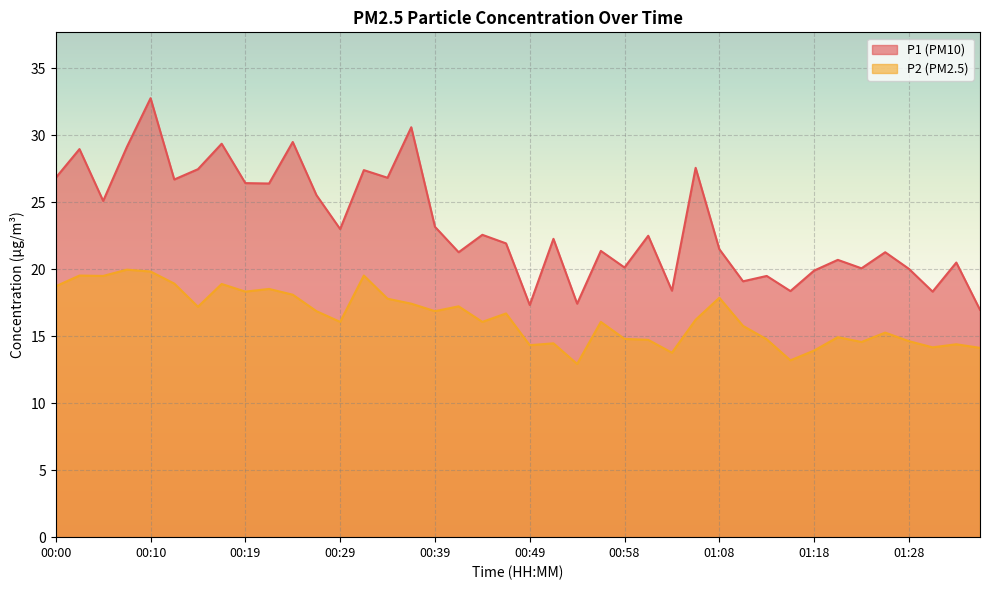

Reading left to right, extract all data points from this chart.

P1: 26.8	29.0	25.1	29.1	32.8	26.7	27.5	29.4	26.4	26.4	29.5	25.5	23.0	27.4	26.8	30.6	23.2	21.3	22.6	21.9	17.3	22.3	17.4	21.4	20.1	22.5	18.4	27.6	21.5	19.1	19.5	18.4	19.9	20.7	20.1	21.3	20.0	18.3	20.5	17.0
P2: 18.7	19.5	19.5	20.0	19.8	18.9	17.2	18.9	18.3	18.5	18.1	16.9	16.1	19.5	17.8	17.4	16.9	17.2	16.1	16.7	14.3	14.5	12.9	16.1	14.8	14.7	13.8	16.2	17.9	15.8	14.8	13.2	13.9	14.9	14.6	15.3	14.6	14.2	14.4	14.1